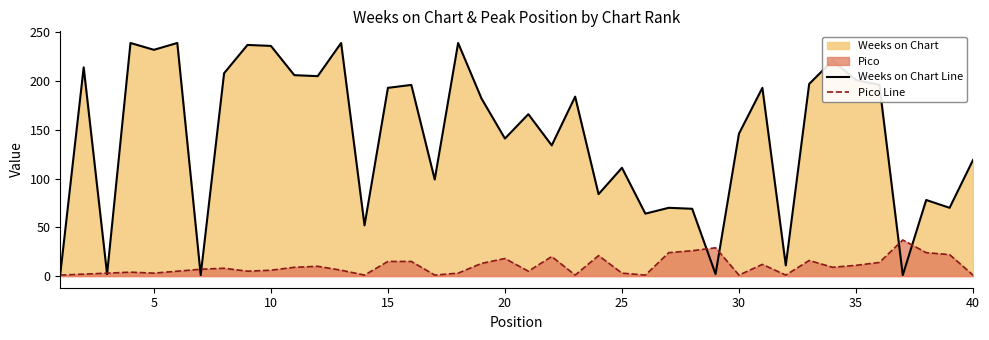

What is the difference between the maximum and minimum values in the Pico Line series?

36